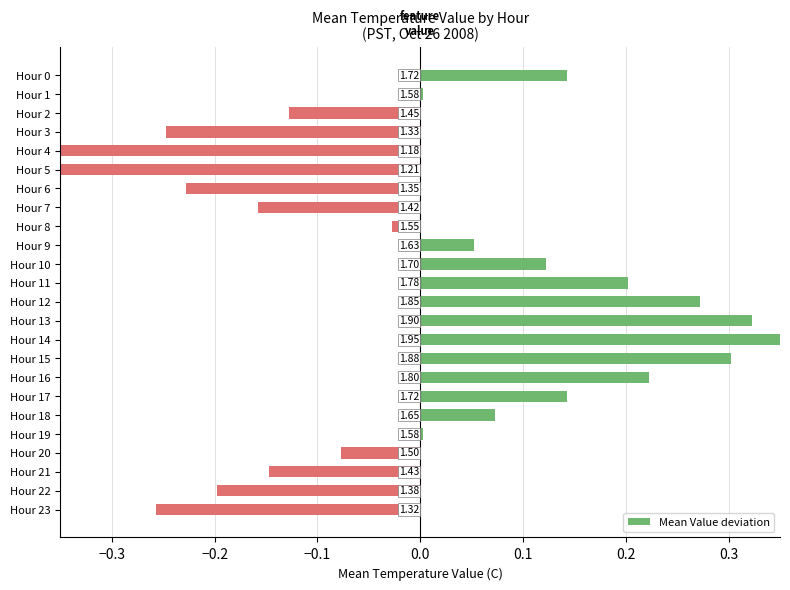

Reading left to right, list all the values displayed in this chart.

0.1	0.0	-0.1	-0.2	-0.4	-0.4	-0.2	-0.2	-0.0	0.1	0.1	0.2	0.3	0.3	0.4	0.3	0.2	0.1	0.1	0.0	-0.1	-0.1	-0.2	-0.3